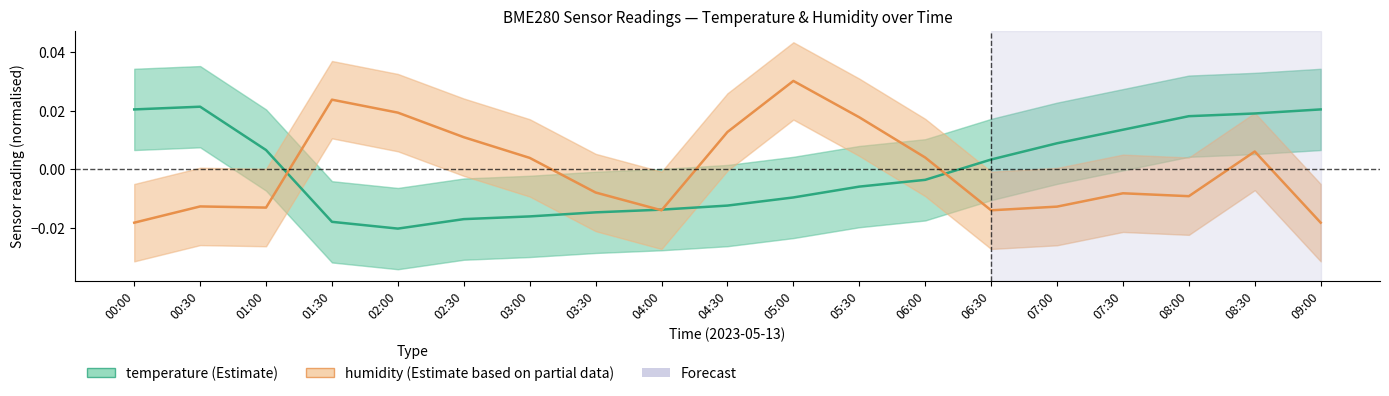

The value of humidity at 04:00 is -0.0. True or false?

True